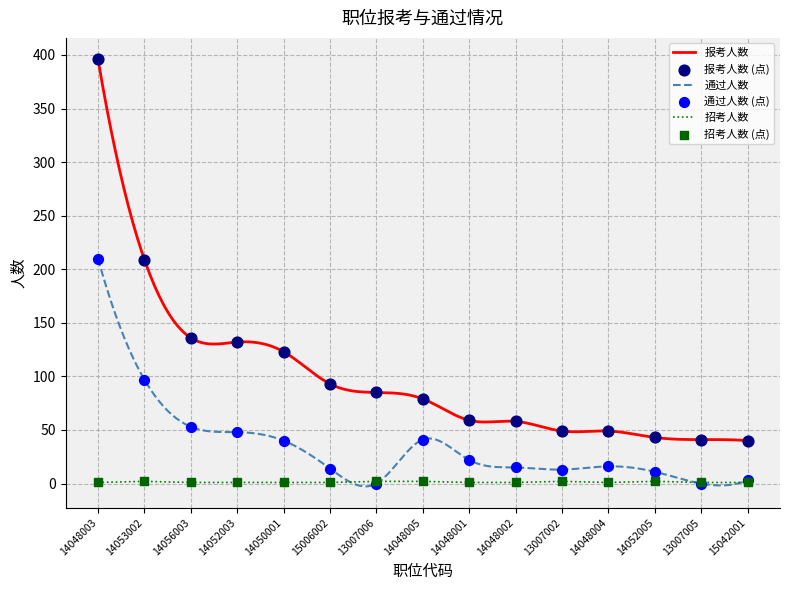

Which series has the largest total across all categories?

报考人数